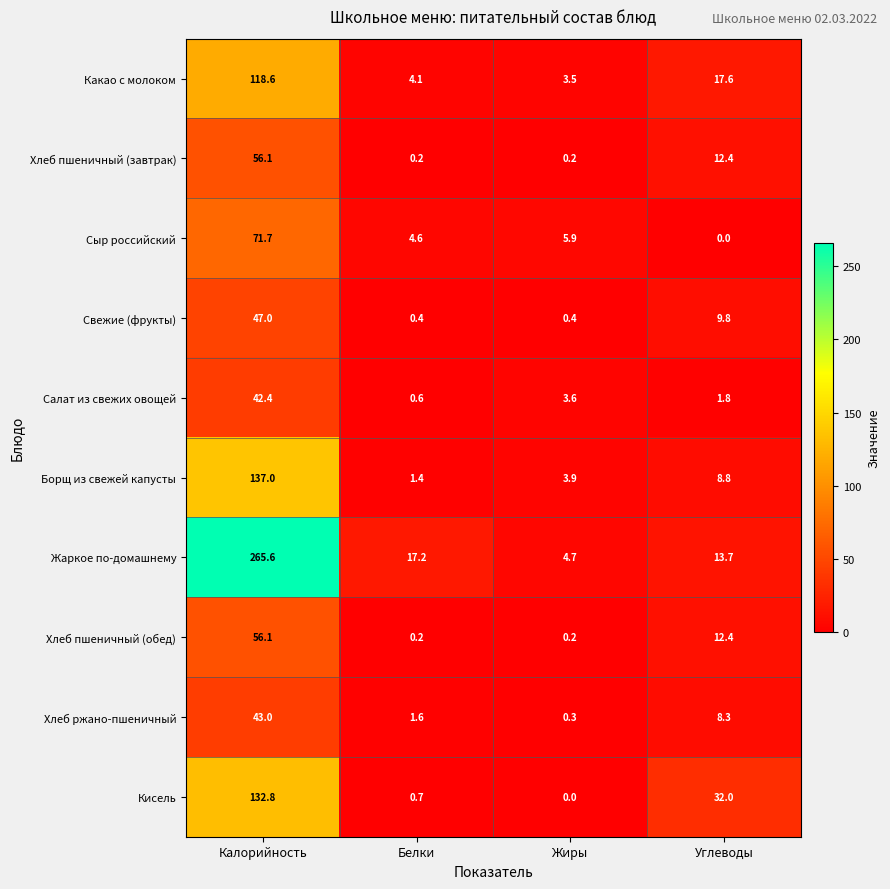

What is the sum of the Борщ из свежей капусты values at Жиры and Калорийность?

140.9